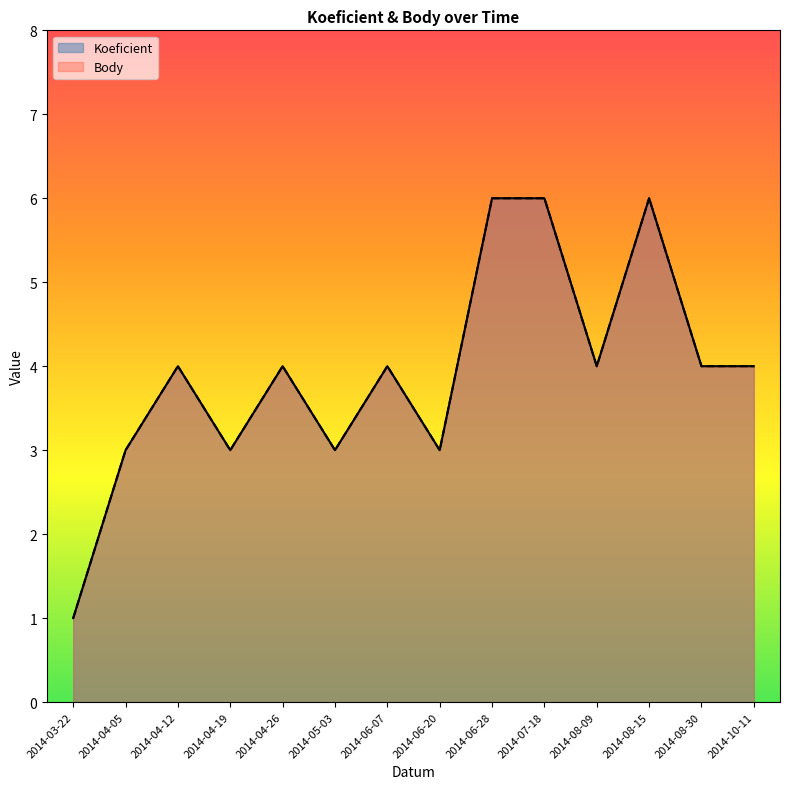

What is the total value across all series at 2014-10-11?

8